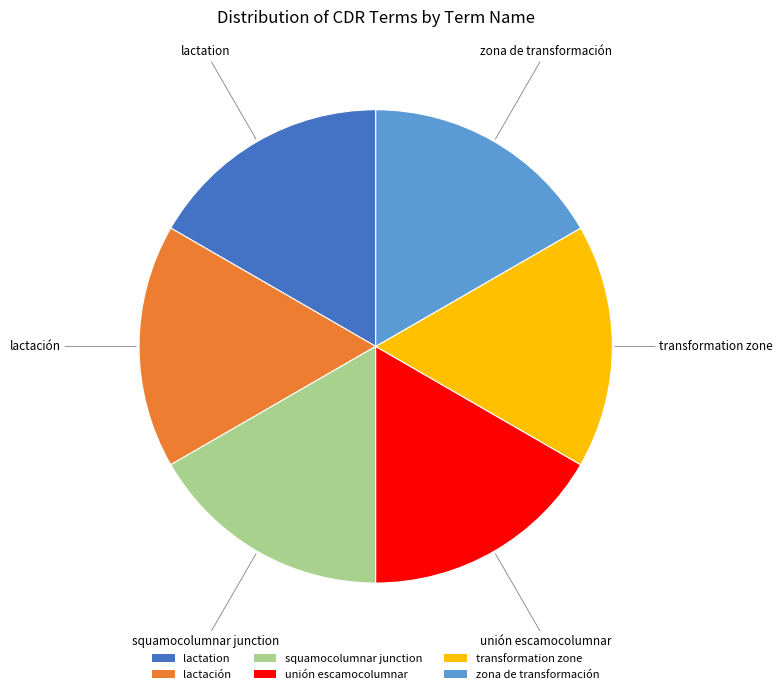

The lactation slice represents 17% of the pie. True or false?

True